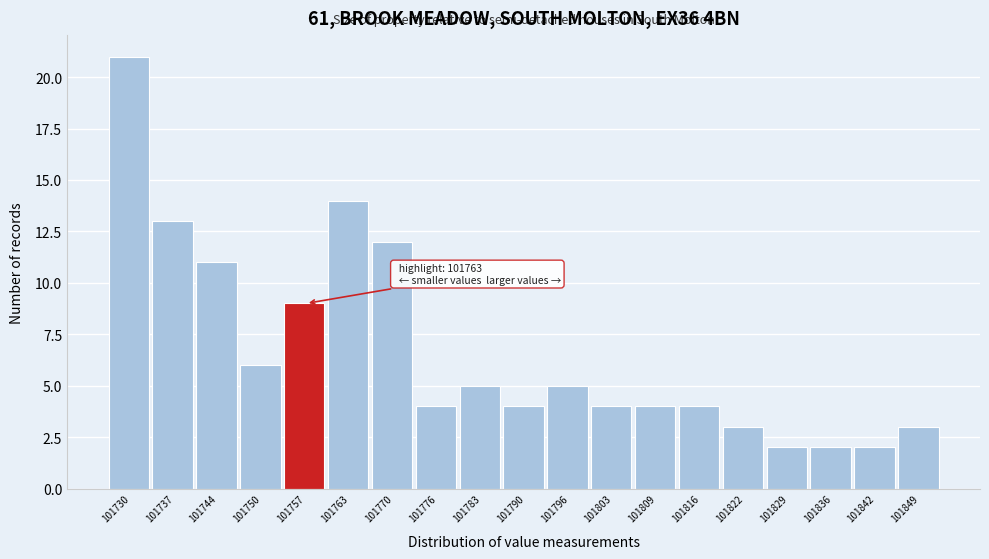

Reading left to right, what are all the values shown in this chart?

101730=21	101737=13	101744=11	101750=6	101757=9	101763=14	101770=12	101776=4	101783=5	101790=4	101796=5	101803=4	101809=4	101816=4	101822=3	101829=2	101836=2	101842=2	101849=3